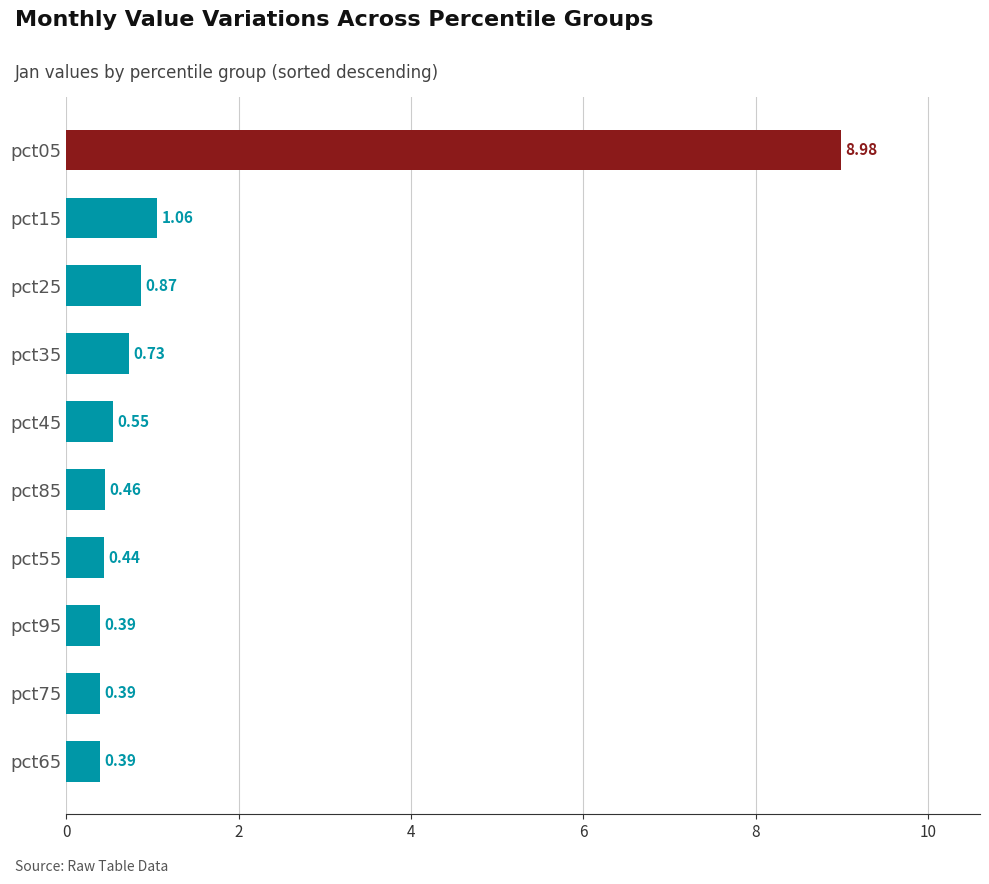

Which has a higher value, pct05 or pct15?

pct05